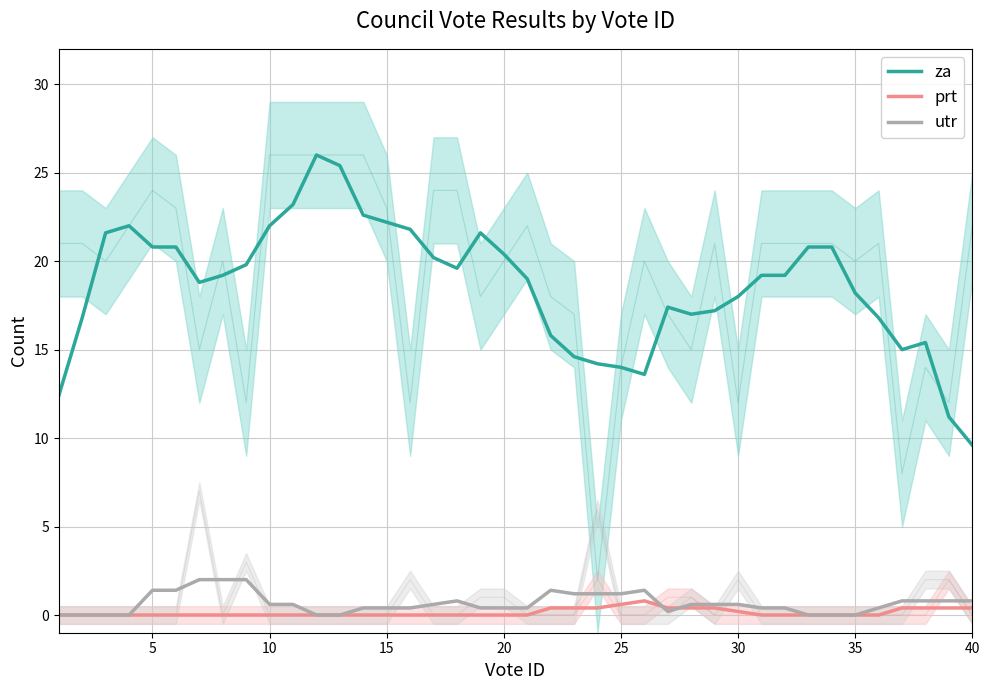

True or false: za and utr intersect in this chart.

False